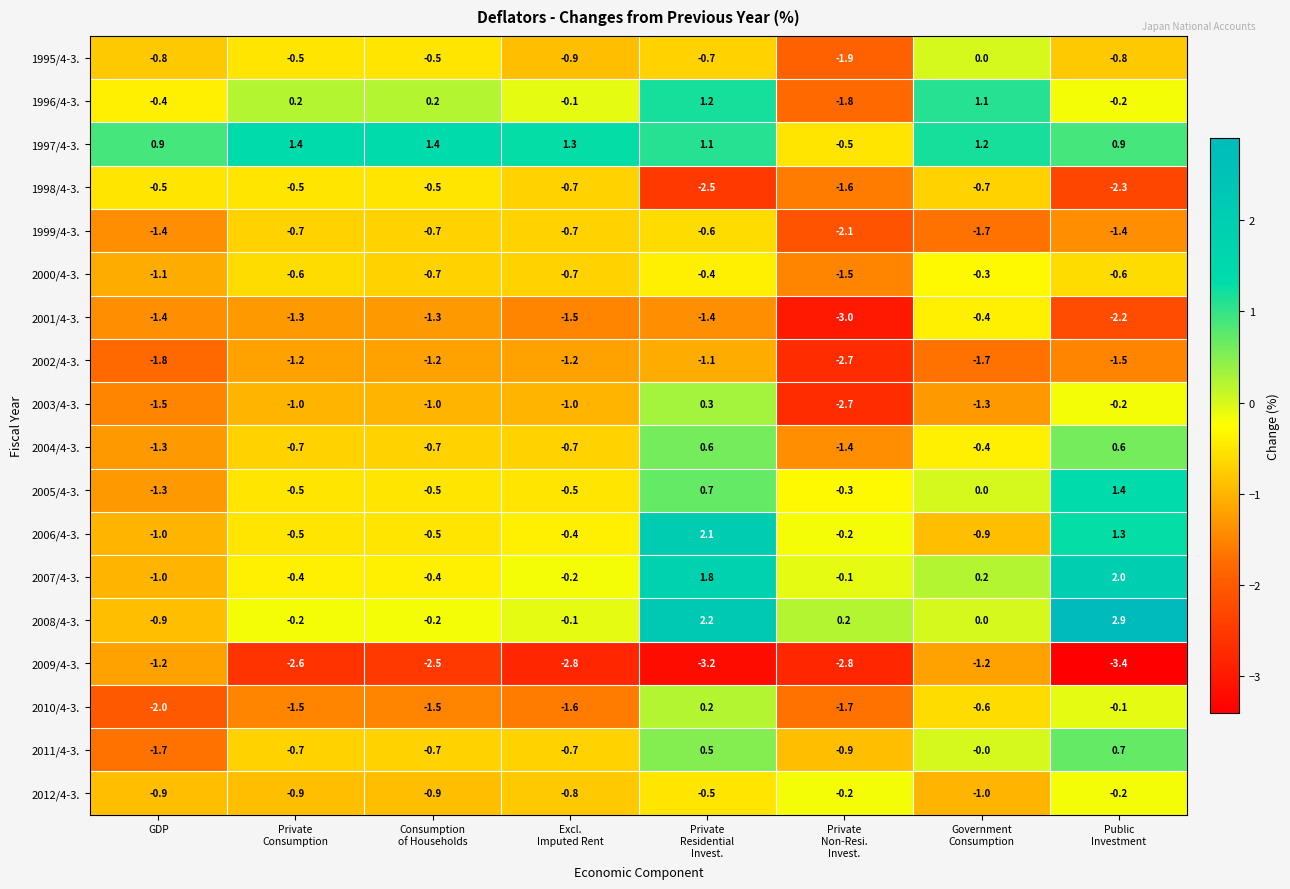

Count the number of categories in the chart.

8